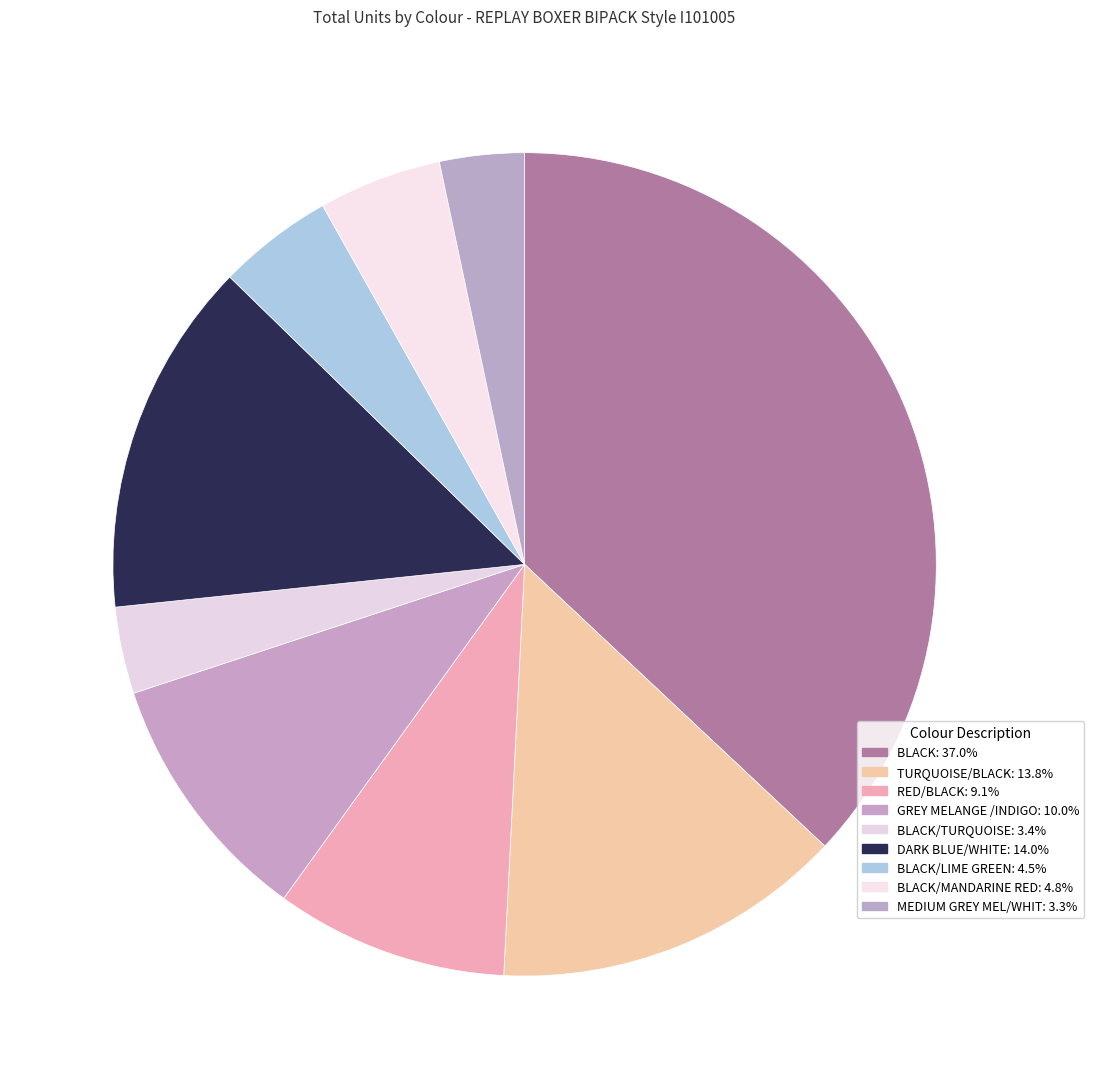

Rank the categories by value from lowest to highest.

MEDIUM GREY MEL/WHIT, BLACK/TURQUOISE, BLACK/LIME GREEN, BLACK/MANDARINE RED, RED/BLACK, GREY MELANGE /INDIGO, TURQUOISE/BLACK, DARK BLUE/WHITE, BLACK